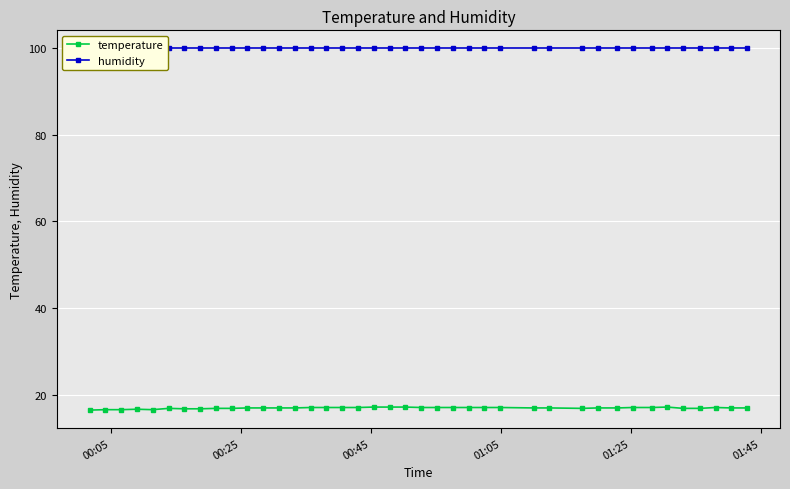

True or false: humidity and temperature intersect in this chart.

False